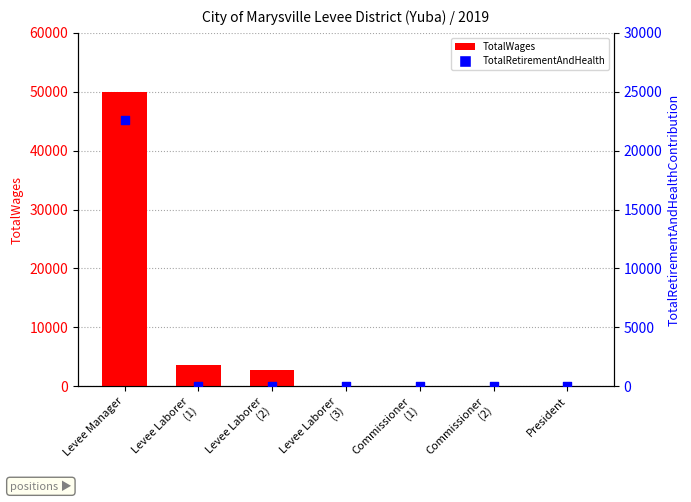

What are all the series names shown in the legend?

TotalWages, TotalRetirementAndHealthContribution